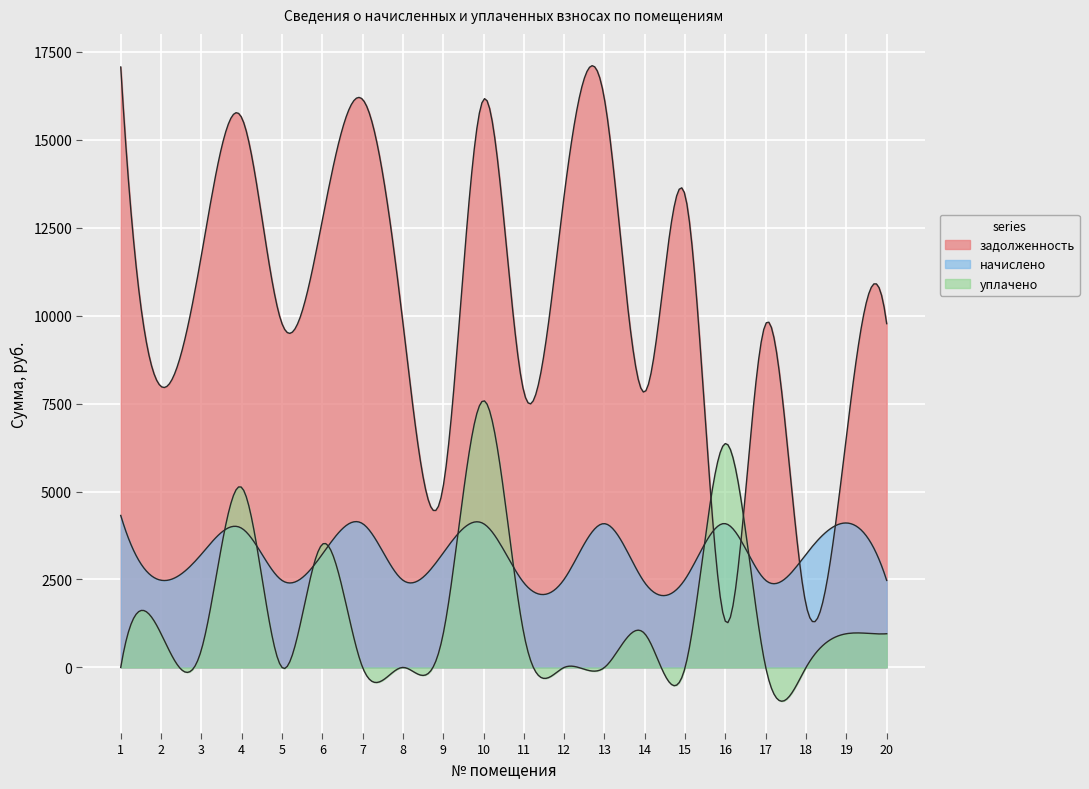

What is the difference between the second highest and second lowest values in the уплачено series?

6365.6